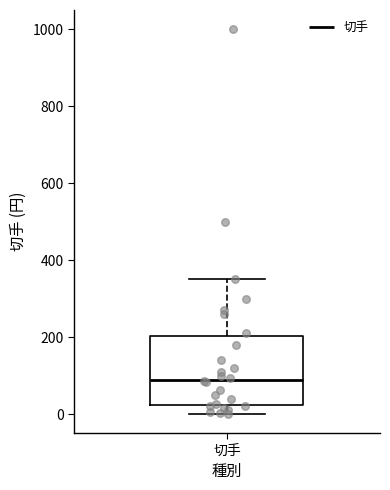

Where does the median line of the box for 切手 sit on the y-axis? The values are not printed on the chart, so give them approximately, as read against the axis.

80